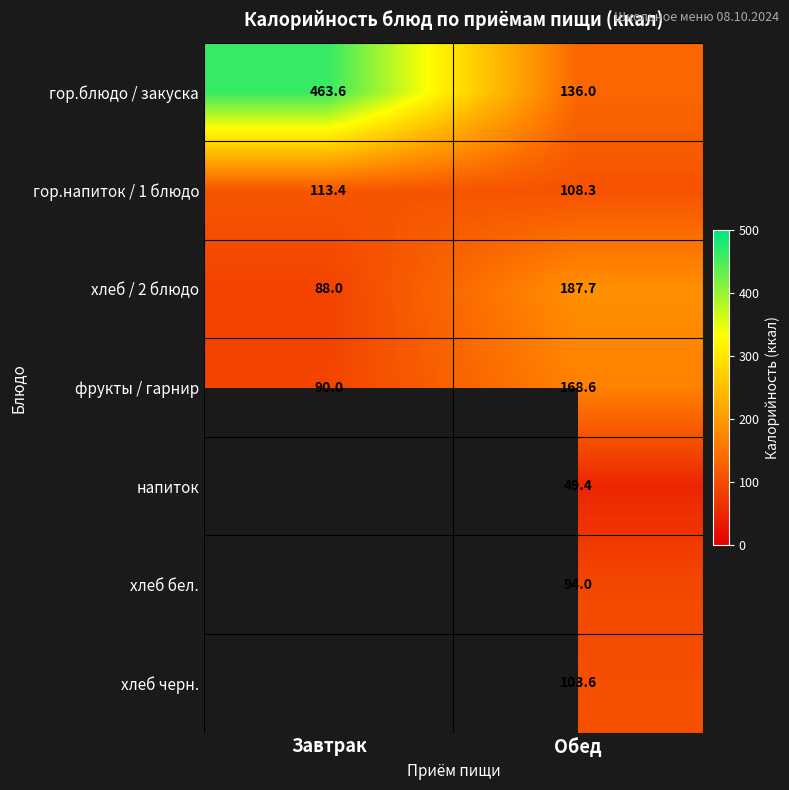

The хлеб черн. series shows 29.1 at Обед. True or false?

False